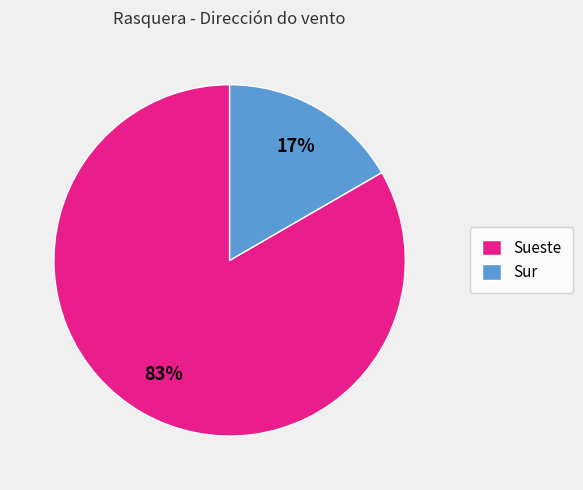

How many slices are in this pie chart?

2